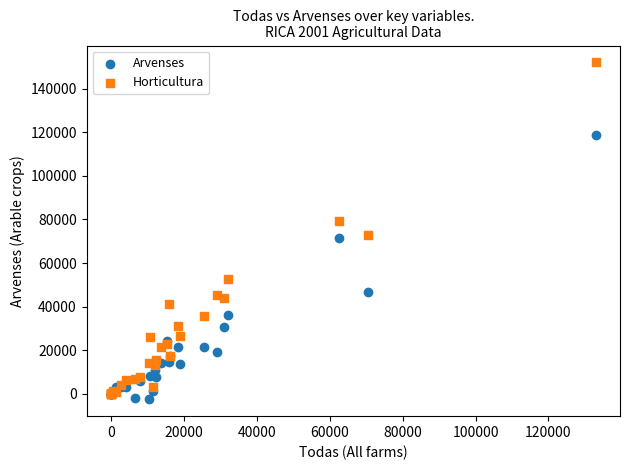

Which series contains the lowest Y value?

Arvenses